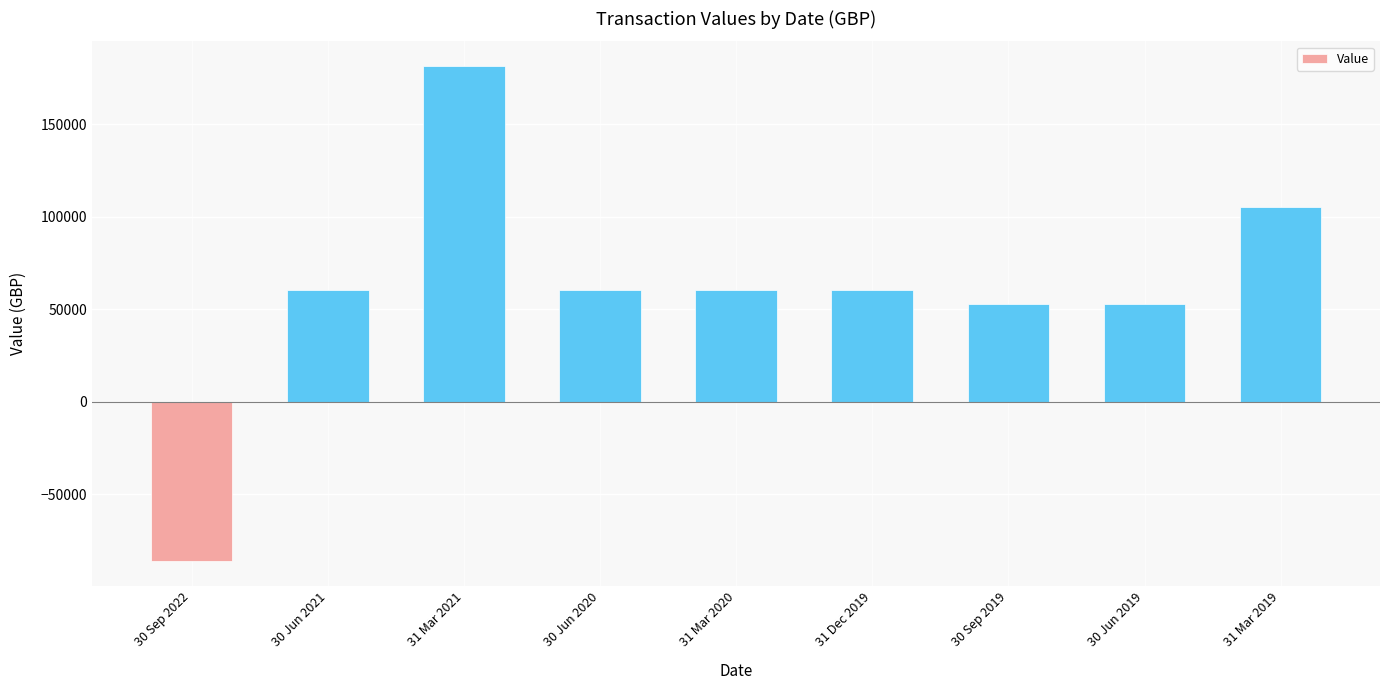

Does the chart contain any negative values?

Yes